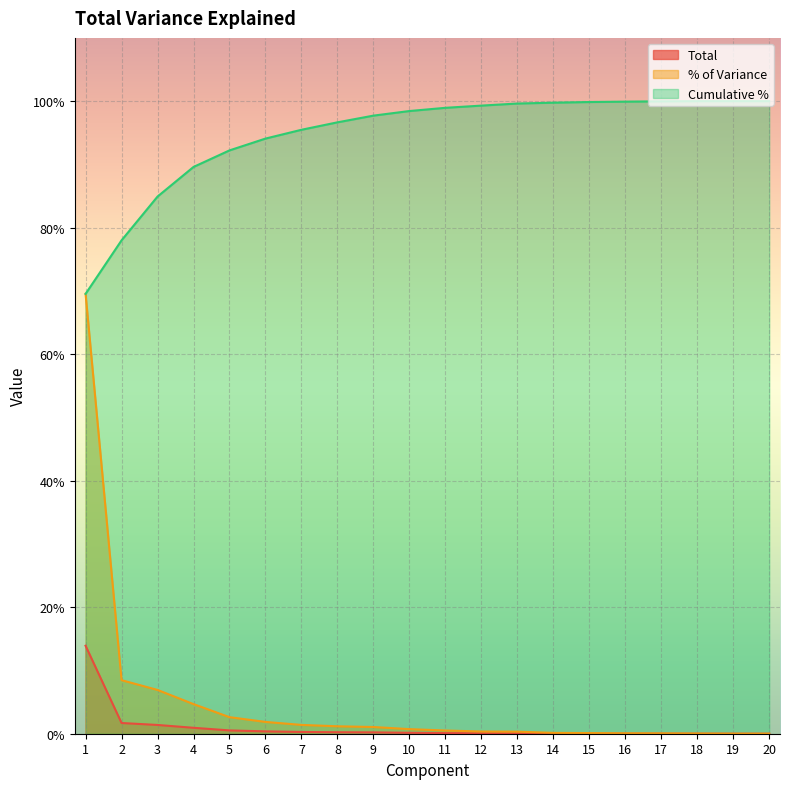

How many distinct data groups are displayed?

3